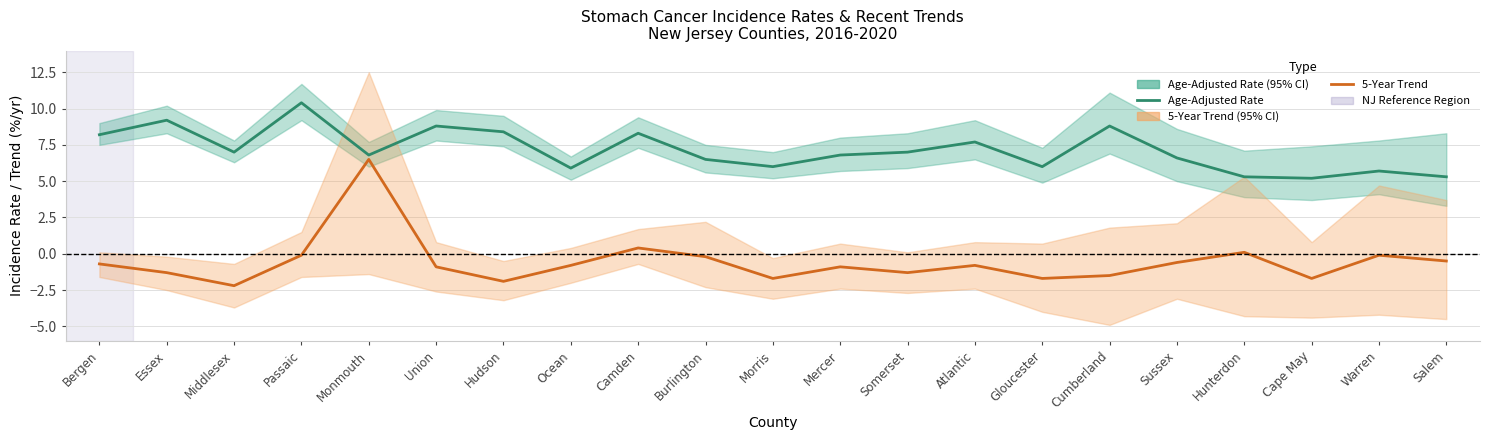

What is the value of the Age-Adjusted Rate point at the 10th from the left?

6.5